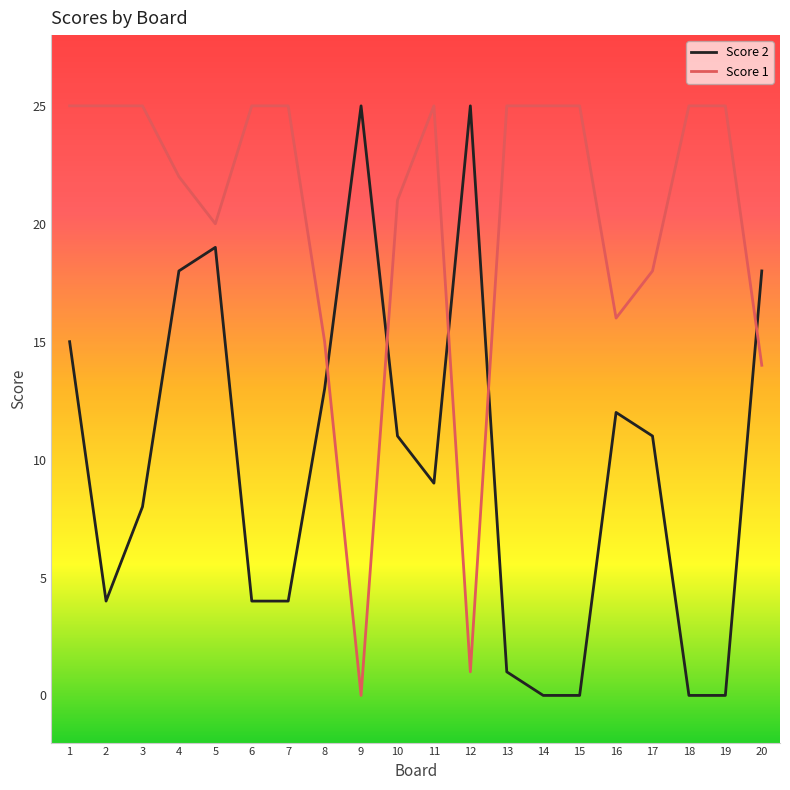

How many categories are shown in the chart?

20